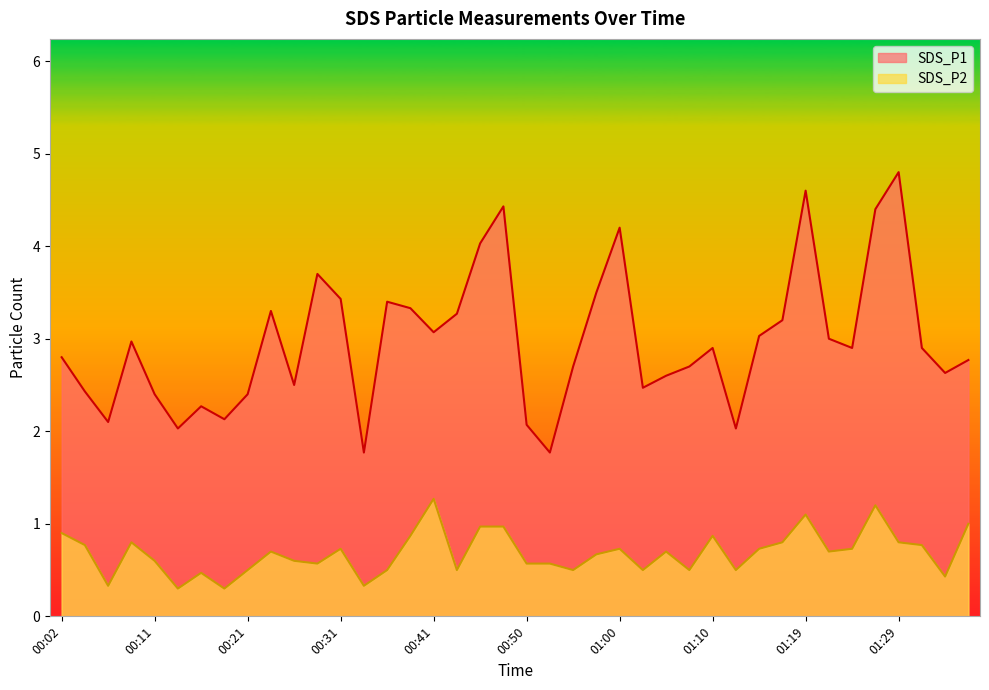

Where is the first local minimum for SDS_P1?

00:07